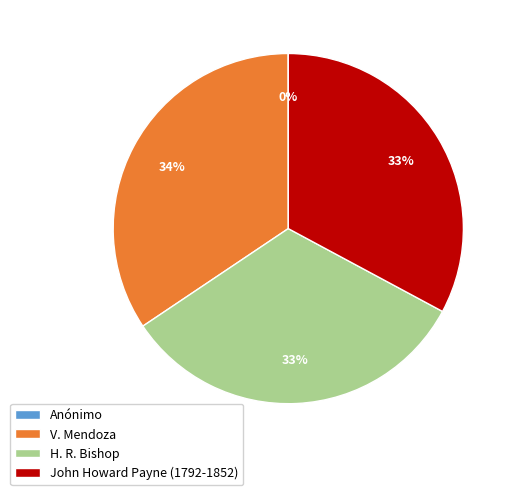

Is there any slice that represents more than half of the pie?

No